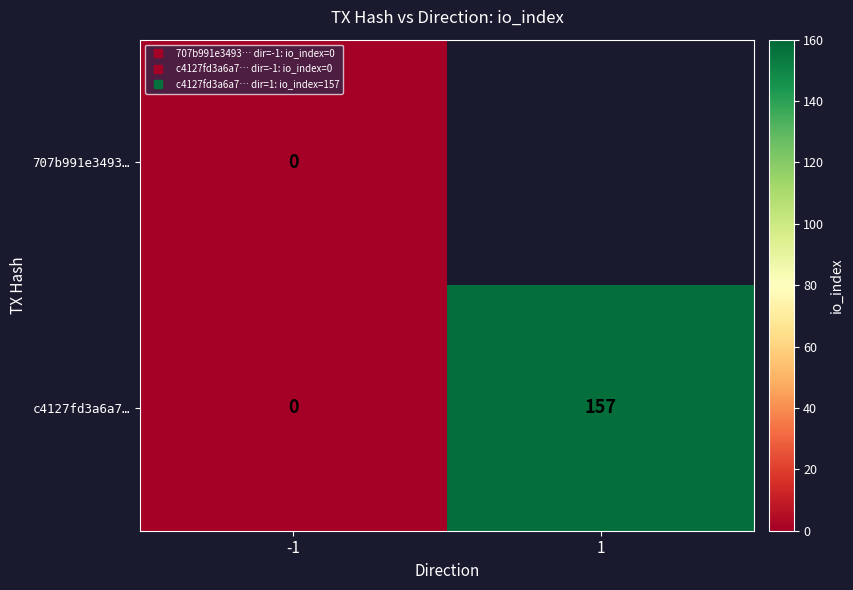

Where is c4127fd3a6a7… nearest to the value 78?

-1